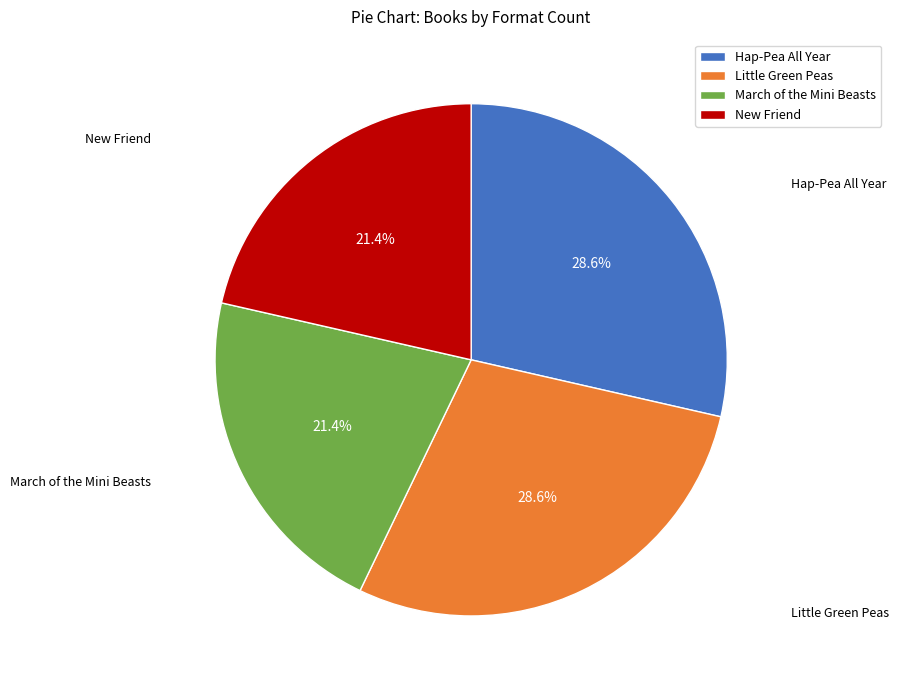

To the nearest percent, what portion does New Friend represent?

21%